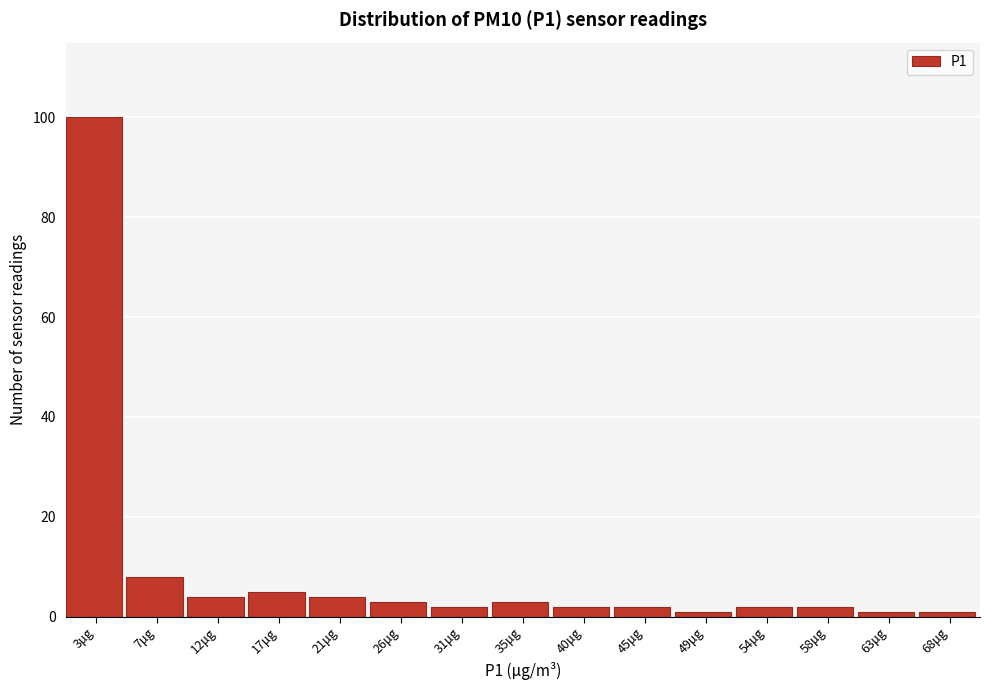

Reading left to right, extract all data points from this chart.

3μg=100	7μg=8	12μg=4	17μg=5	21μg=4	26μg=3	31μg=2	35μg=3	40μg=2	45μg=2	49μg=1	54μg=2	58μg=2	63μg=1	68μg=1